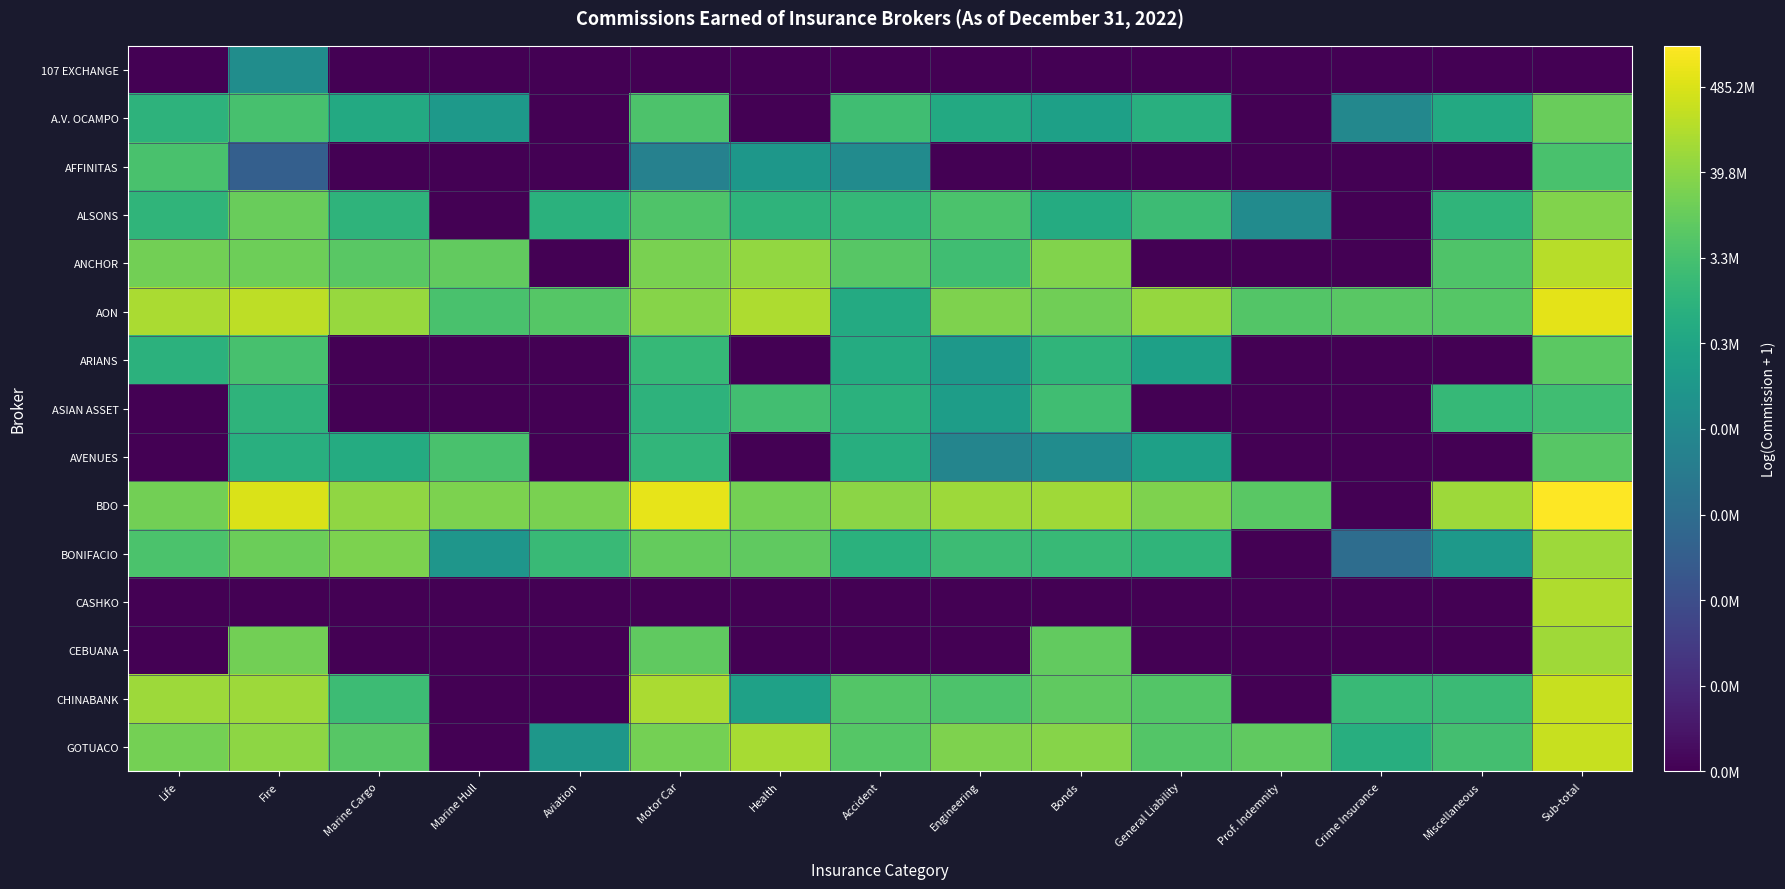

Rank the series by their maximum value, from highest to lowest.

BDO, AON, CHINABANK, GOTUACO, ANCHOR, CASHKO, CEBUANA, BONIFACIO, ALSONS, A.V. OCAMPO, ARIANS, AVENUES, AFFINITAS, ASIAN ASSET, 107 EXCHANGE